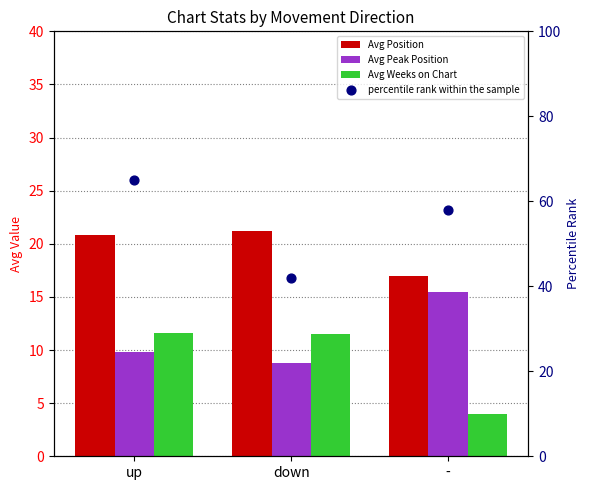

Is the value of Avg Peak Position at - greater than the value of Avg Position at -?

No